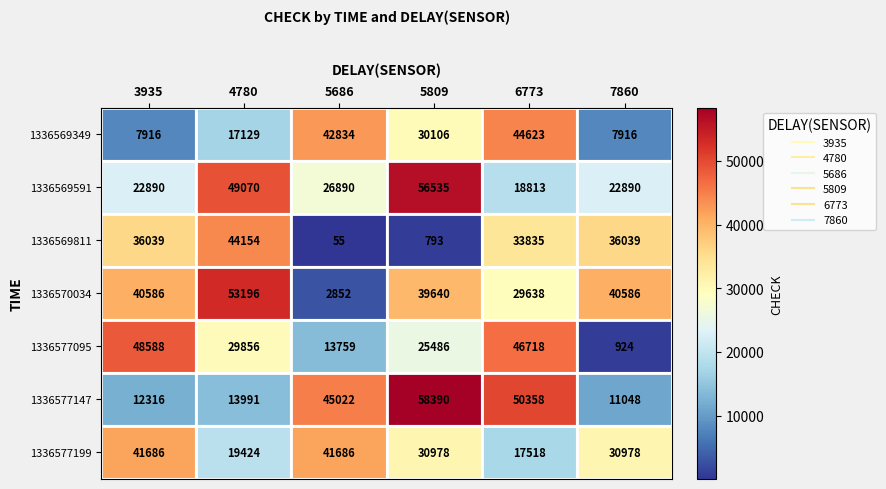

What is the average value of the 1336577095 series?

27555